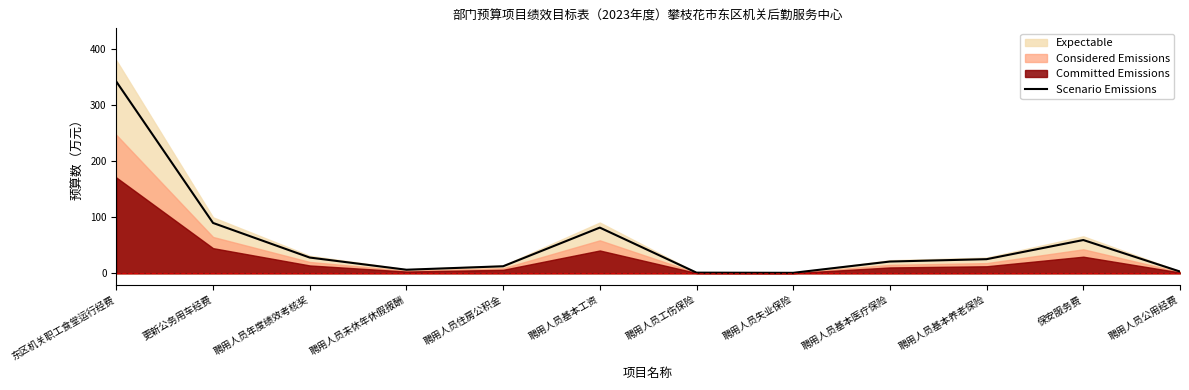

The value of Scenario Emissions at 聘用人员年度绩效考核奖 is 10.8. True or false?

False